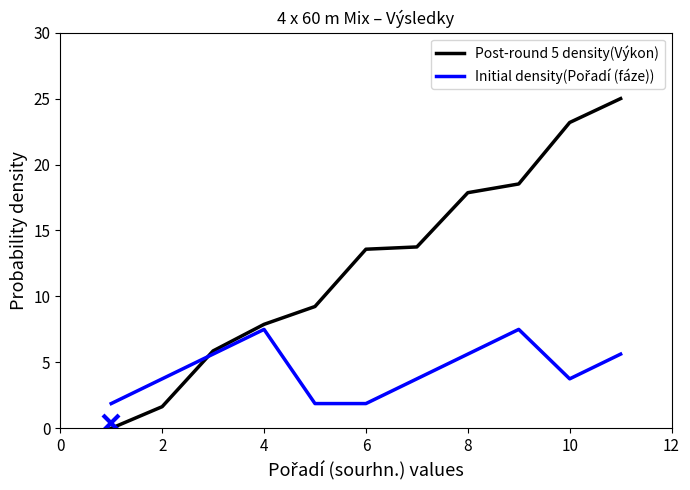

Which series has the largest range (max minus min)?

Post-round 5 density(Výkon)